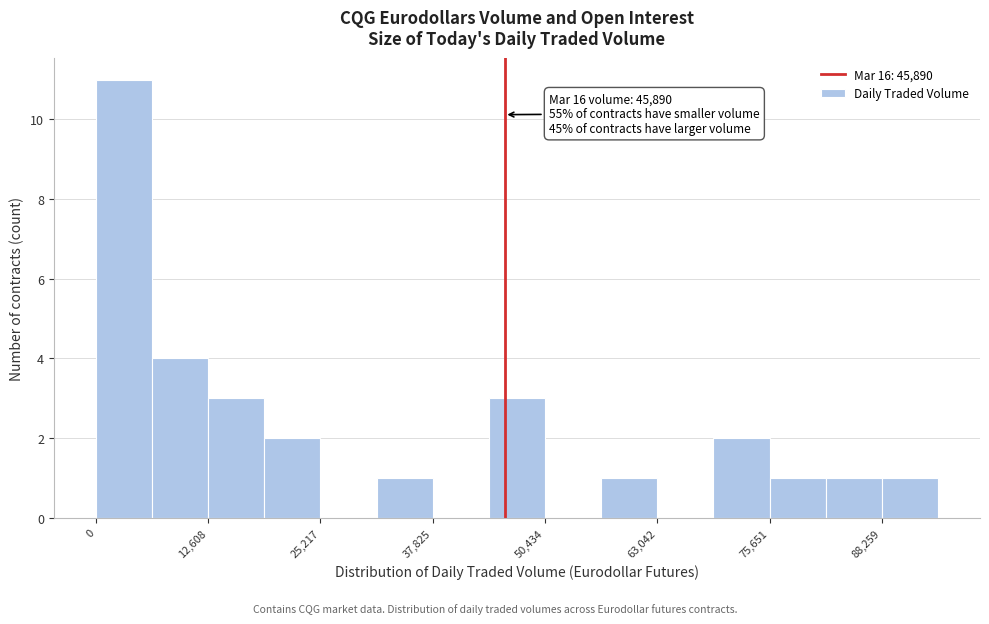

Read against the x-axis, roughly where is the centre of the tallest bar?

4000